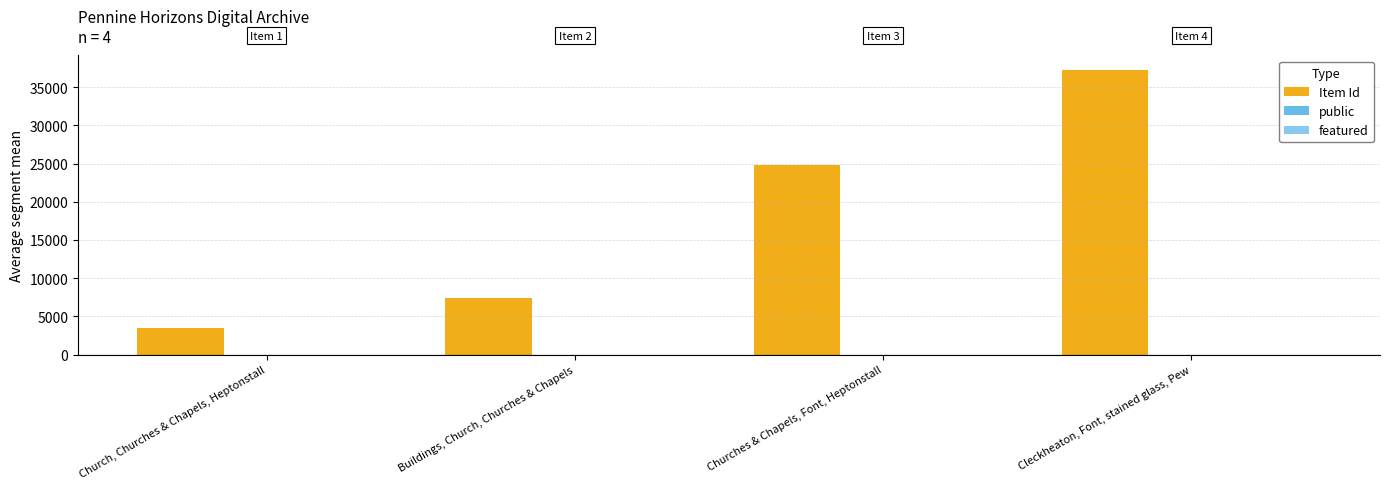

Where does the Item Id series first go above 24826?

Cleckheaton, Font, stained glass, Pew